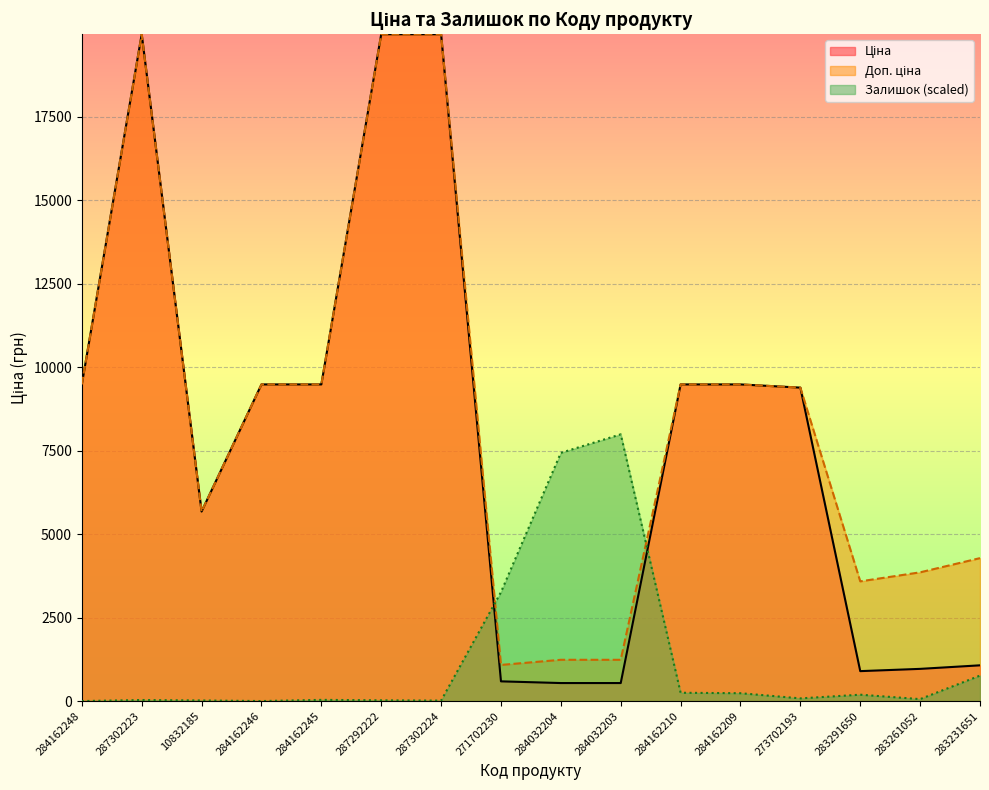

Count the number of categories in the chart.

16